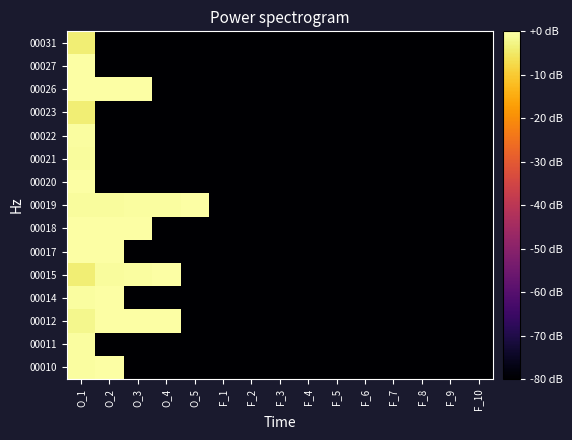

Reading right to left, list all the values displayed in this chart.

00010: F_10=-80.0	F_9=-80.0	F_8=-80.0	F_7=-80.0	F_6=-80.0	F_5=-80.0	F_4=-80.0	F_3=-80.0	F_2=-80.0	F_1=-80.0	O_5=-80.0	O_4=-80.0	O_3=-80.0	O_2=-0.0	O_1=-0.5
00011: F_10=-80.0	F_9=-80.0	F_8=-80.0	F_7=-80.0	F_6=-80.0	F_5=-80.0	F_4=-80.0	F_3=-80.0	F_2=-80.0	F_1=-80.0	O_5=-80.0	O_4=-80.0	O_3=-80.0	O_2=-80.0	O_1=-0.5
00012: F_10=-80.0	F_9=-80.0	F_8=-80.0	F_7=-80.0	F_6=-80.0	F_5=-80.0	F_4=-80.0	F_3=-80.0	F_2=-80.0	F_1=-80.0	O_5=-80.0	O_4=-0.2	O_3=-0.1	O_2=-0.0	O_1=-2.0
00014: F_10=-80.0	F_9=-80.0	F_8=-80.0	F_7=-80.0	F_6=-80.0	F_5=-80.0	F_4=-80.0	F_3=-80.0	F_2=-80.0	F_1=-80.0	O_5=-80.0	O_4=-80.0	O_3=-80.0	O_2=-0.2	O_1=-0.4
00015: F_10=-80.0	F_9=-80.0	F_8=-80.0	F_7=-80.0	F_6=-80.0	F_5=-80.0	F_4=-80.0	F_3=-80.0	F_2=-80.0	F_1=-80.0	O_5=-80.0	O_4=-0.1	O_3=-0.4	O_2=-0.8	O_1=-3.9
00017: F_10=-80.0	F_9=-80.0	F_8=-80.0	F_7=-80.0	F_6=-80.0	F_5=-80.0	F_4=-80.0	F_3=-80.0	F_2=-80.0	F_1=-80.0	O_5=-80.0	O_4=-80.0	O_3=-80.0	O_2=-0.1	O_1=-0.1
00018: F_10=-80.0	F_9=-80.0	F_8=-80.0	F_7=-80.0	F_6=-80.0	F_5=-80.0	F_4=-80.0	F_3=-80.0	F_2=-80.0	F_1=-80.0	O_5=-80.0	O_4=-80.0	O_3=-0.1	O_2=-0.1	O_1=-0.1
00019: F_10=-80.0	F_9=-80.0	F_8=-80.0	F_7=-80.0	F_6=-80.0	F_5=-80.0	F_4=-80.0	F_3=-80.0	F_2=-80.0	F_1=-80.0	O_5=-0.1	O_4=-0.3	O_3=-0.6	O_2=-0.8	O_1=-0.8
00020: F_10=-80.0	F_9=-80.0	F_8=-80.0	F_7=-80.0	F_6=-80.0	F_5=-80.0	F_4=-80.0	F_3=-80.0	F_2=-80.0	F_1=-80.0	O_5=-80.0	O_4=-80.0	O_3=-80.0	O_2=-80.0	O_1=-0.2
00021: F_10=-80.0	F_9=-80.0	F_8=-80.0	F_7=-80.0	F_6=-80.0	F_5=-80.0	F_4=-80.0	F_3=-80.0	F_2=-80.0	F_1=-80.0	O_5=-80.0	O_4=-80.0	O_3=-80.0	O_2=-80.0	O_1=-0.8
00022: F_10=-80.0	F_9=-80.0	F_8=-80.0	F_7=-80.0	F_6=-80.0	F_5=-80.0	F_4=-80.0	F_3=-80.0	F_2=-80.0	F_1=-80.0	O_5=-80.0	O_4=-80.0	O_3=-80.0	O_2=-80.0	O_1=-0.3
00023: F_10=-80.0	F_9=-80.0	F_8=-80.0	F_7=-80.0	F_6=-80.0	F_5=-80.0	F_4=-80.0	F_3=-80.0	F_2=-80.0	F_1=-80.0	O_5=-80.0	O_4=-80.0	O_3=-80.0	O_2=-80.0	O_1=-3.9
00026: F_10=-80.0	F_9=-80.0	F_8=-80.0	F_7=-80.0	F_6=-80.0	F_5=-80.0	F_4=-80.0	F_3=-80.0	F_2=-80.0	F_1=-80.0	O_5=-80.0	O_4=-80.0	O_3=-0.0	O_2=-0.0	O_1=-0.1
00027: F_10=-80.0	F_9=-80.0	F_8=-80.0	F_7=-80.0	F_6=-80.0	F_5=-80.0	F_4=-80.0	F_3=-80.0	F_2=-80.0	F_1=-80.0	O_5=-80.0	O_4=-80.0	O_3=-80.0	O_2=-80.0	O_1=0.0
00031: F_10=-80.0	F_9=-80.0	F_8=-80.0	F_7=-80.0	F_6=-80.0	F_5=-80.0	F_4=-80.0	F_3=-80.0	F_2=-80.0	F_1=-80.0	O_5=-80.0	O_4=-80.0	O_3=-80.0	O_2=-80.0	O_1=-3.9